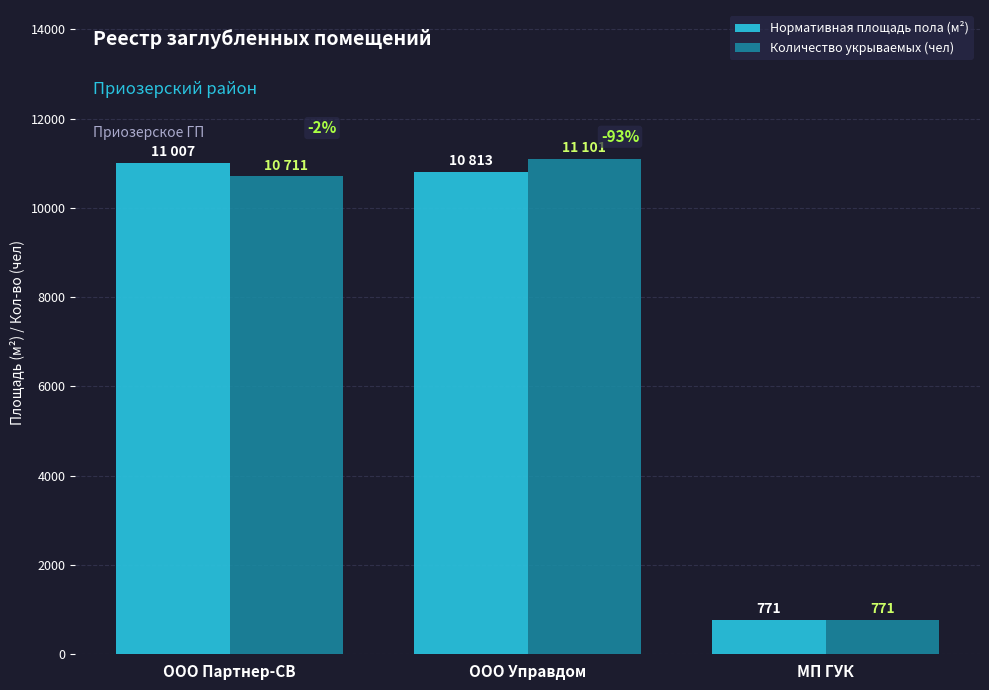

Are the bars horizontal?

No